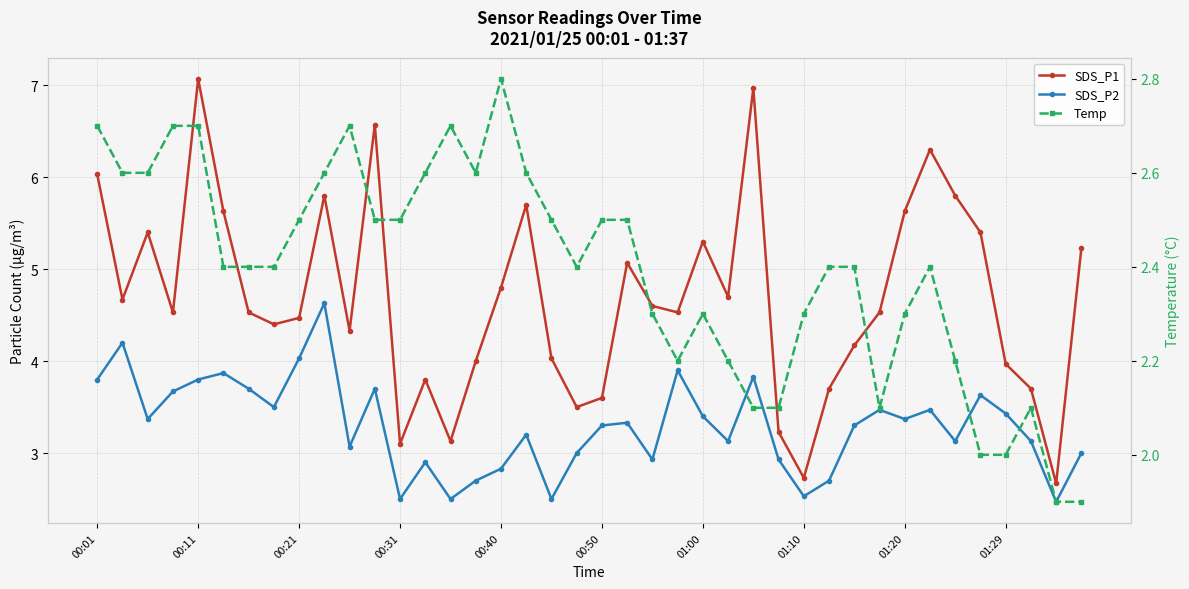

How many lines are shown in the chart?

3